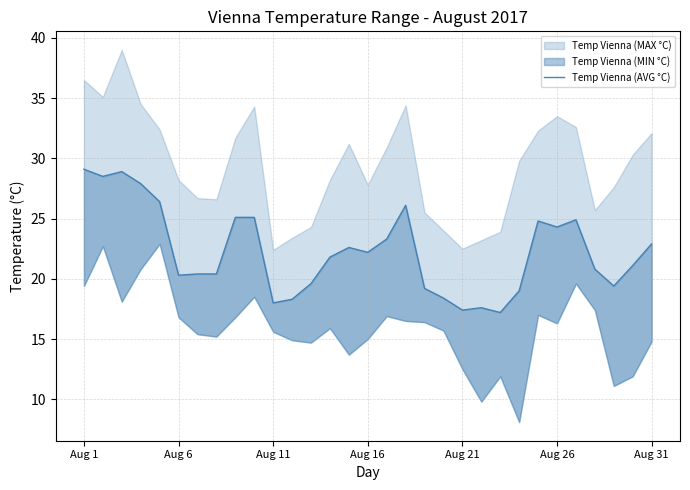

What is the average value?

22.3